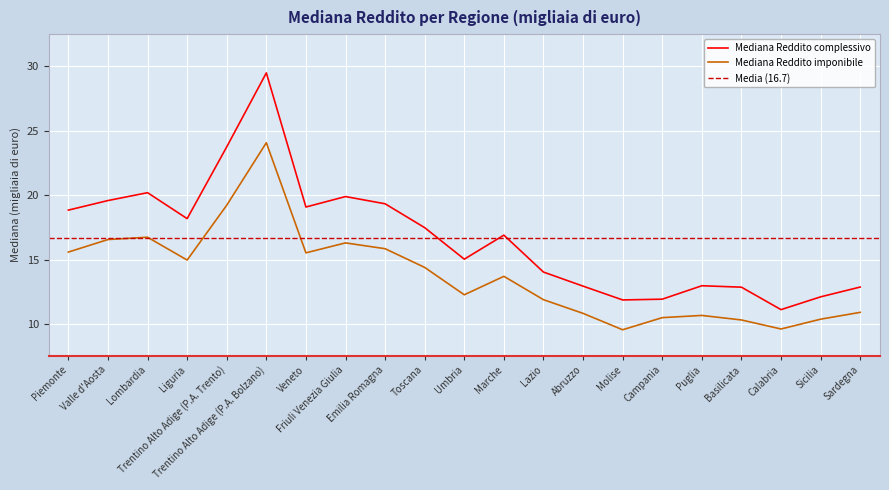

What is the smallest value displayed?

9.6